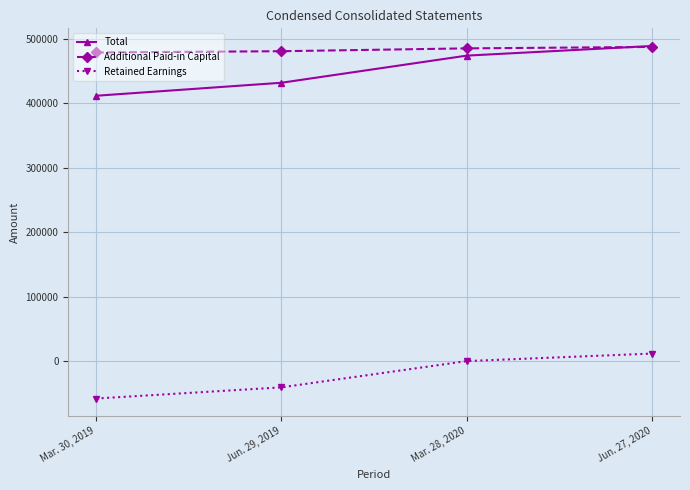

Rank the categories by Total value from highest to lowest.

Jun. 27, 2020, Mar. 28, 2020, Jun. 29, 2019, Mar. 30, 2019